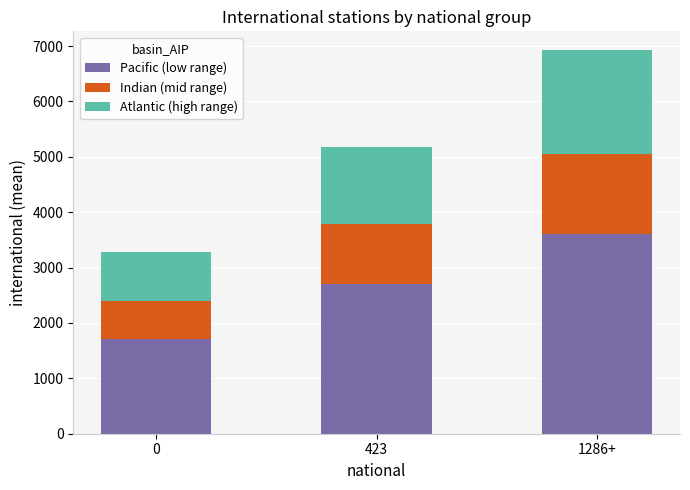

At which category is the sum across all series the highest?

1286+